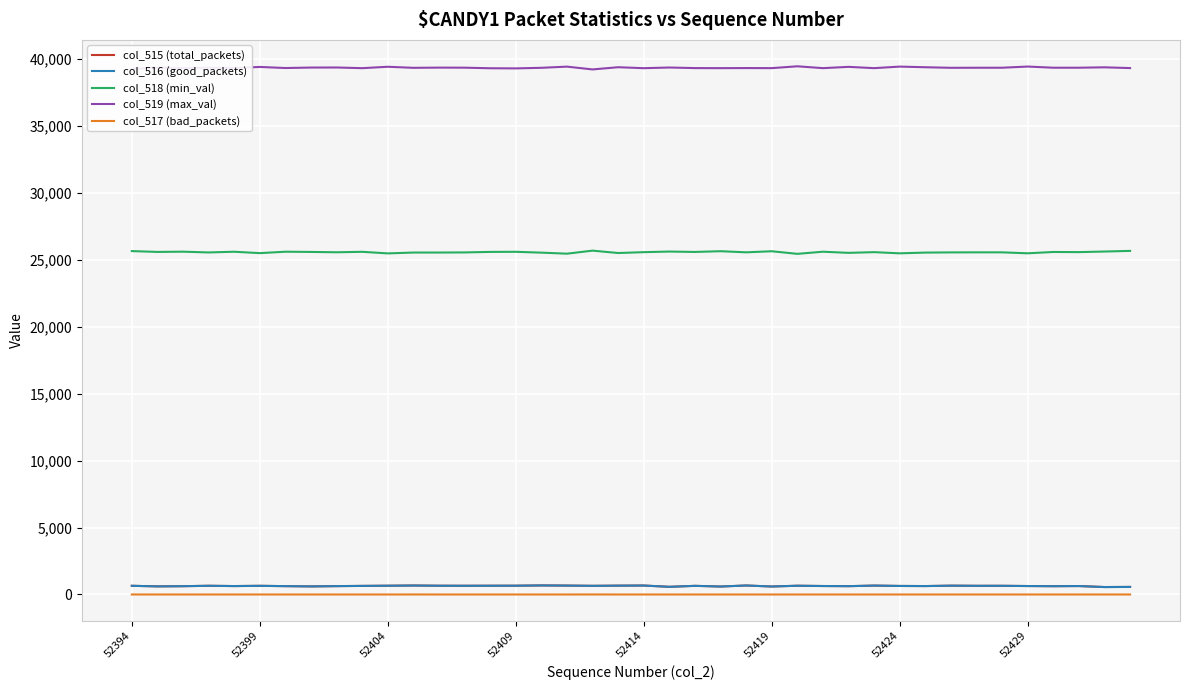

True or false: col_518 (min_val) and col_517 (bad_packets) intersect in this chart.

False